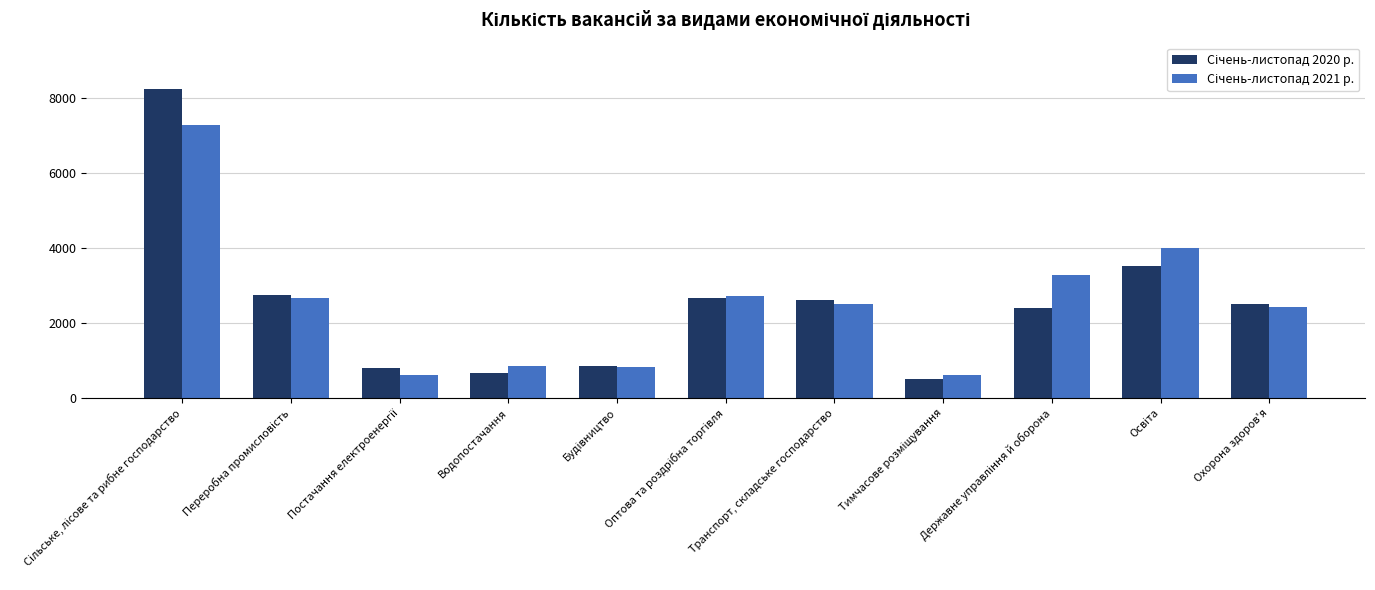

Reading right to left, list all the values displayed in this chart.

Січень-листопад 2020 р.: 2502	3520	2405	511	2617	2669	839	656	807	2756	8237
Січень-листопад 2021 р.: 2426	3987	3289	611	2510	2722	836	840	620	2659	7283